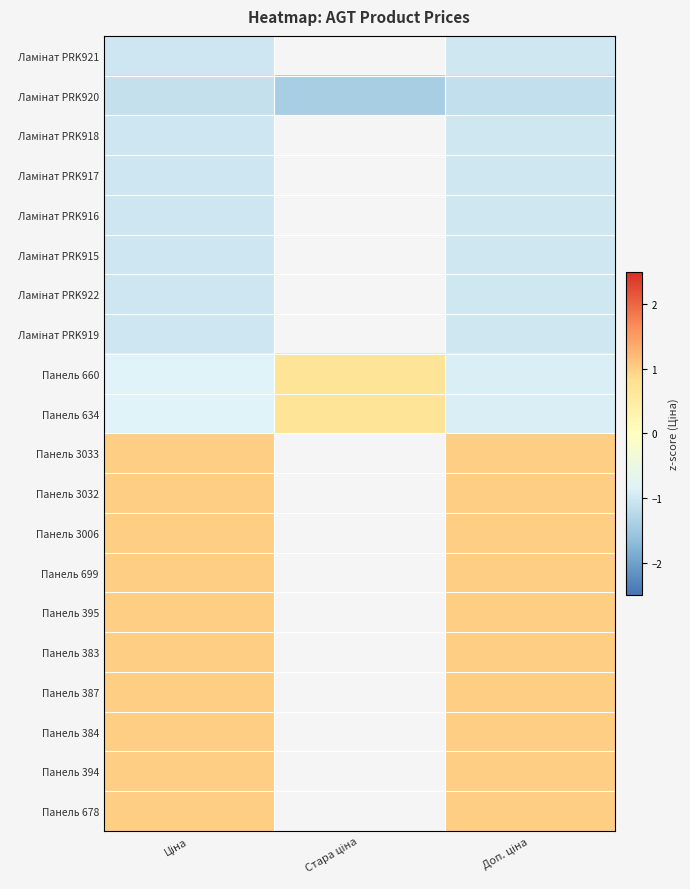

Which has a higher value, Ціна or Доп. ціна?

Доп. ціна